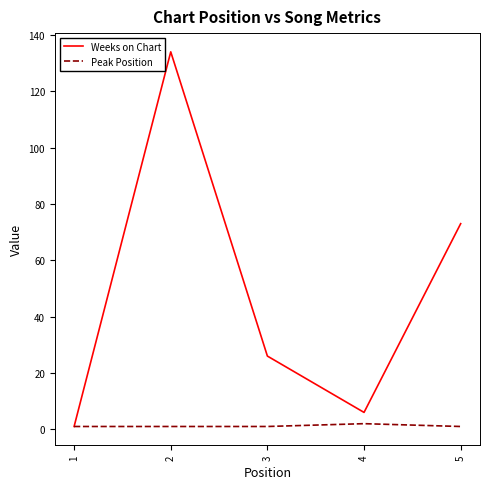

Rank the series by their average value, from lowest to highest.

Peak Position, Weeks on Chart